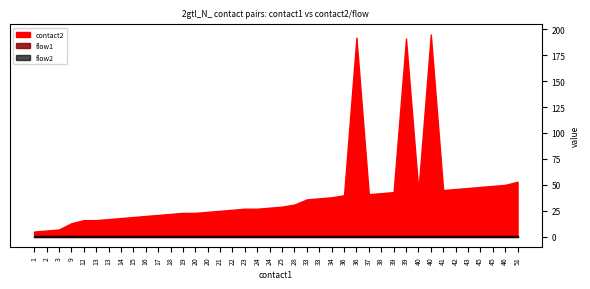

Is it true that contact2 equals 16 at 13?

True